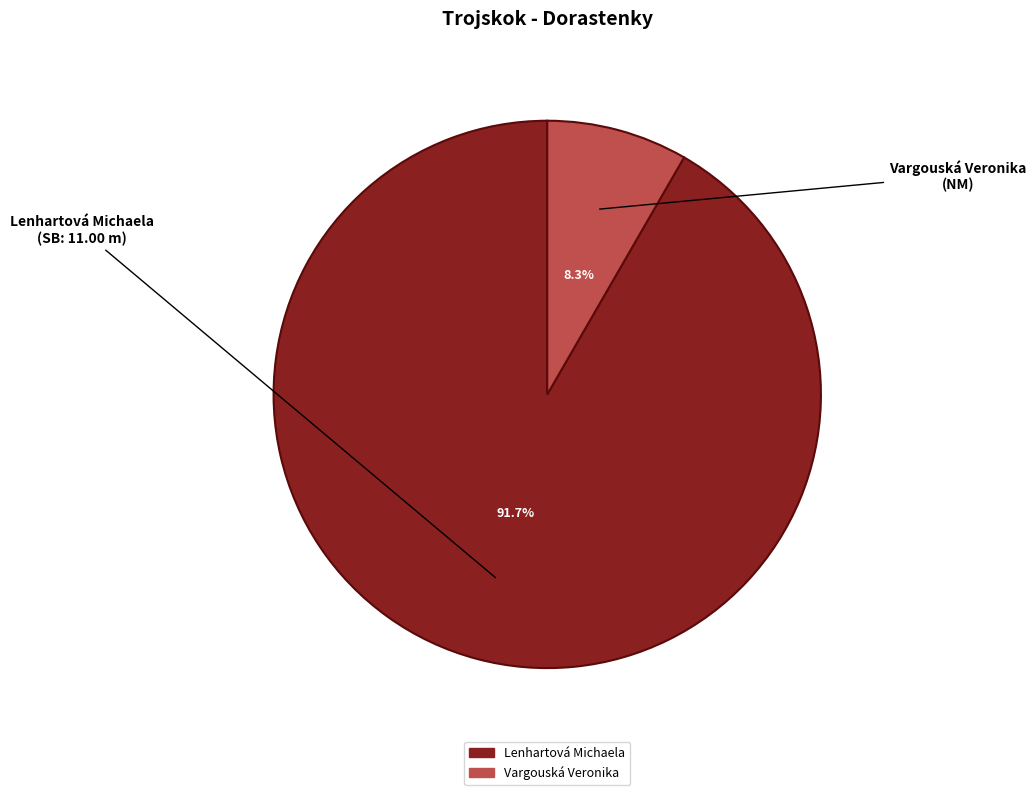

Rank the categories by value from highest to lowest.

Lenhartová Michaela, Vargouská Veronika